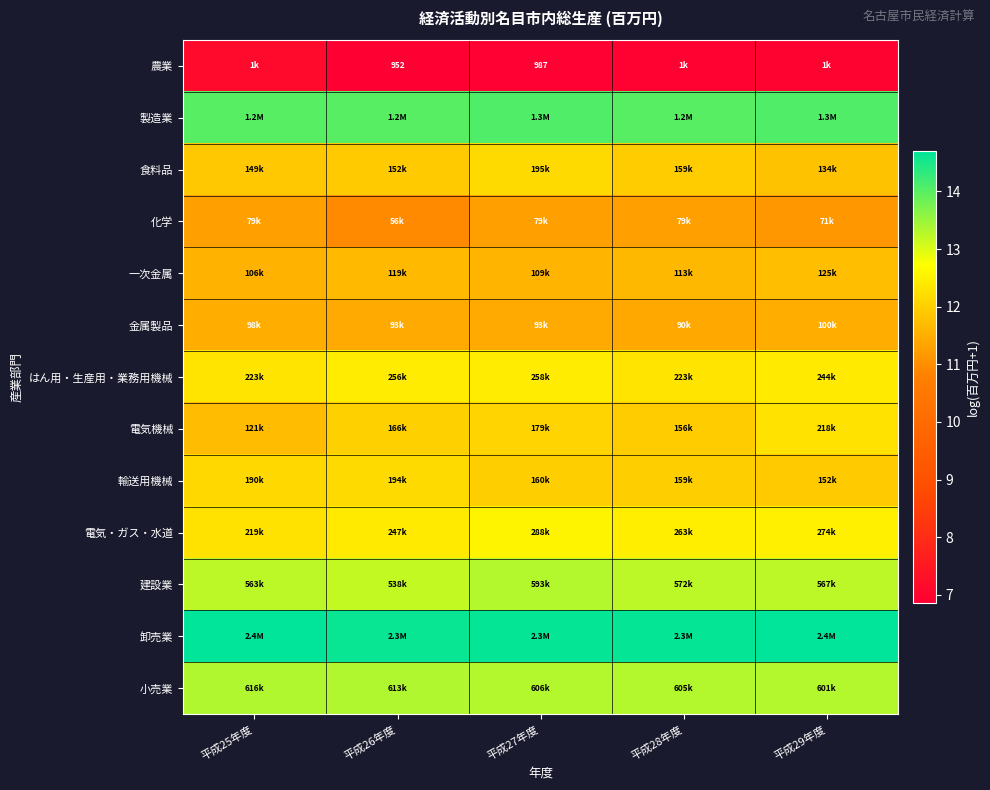

List the labels in order of 食料品 value, smallest first.

平成29年度, 平成25年度, 平成26年度, 平成28年度, 平成27年度